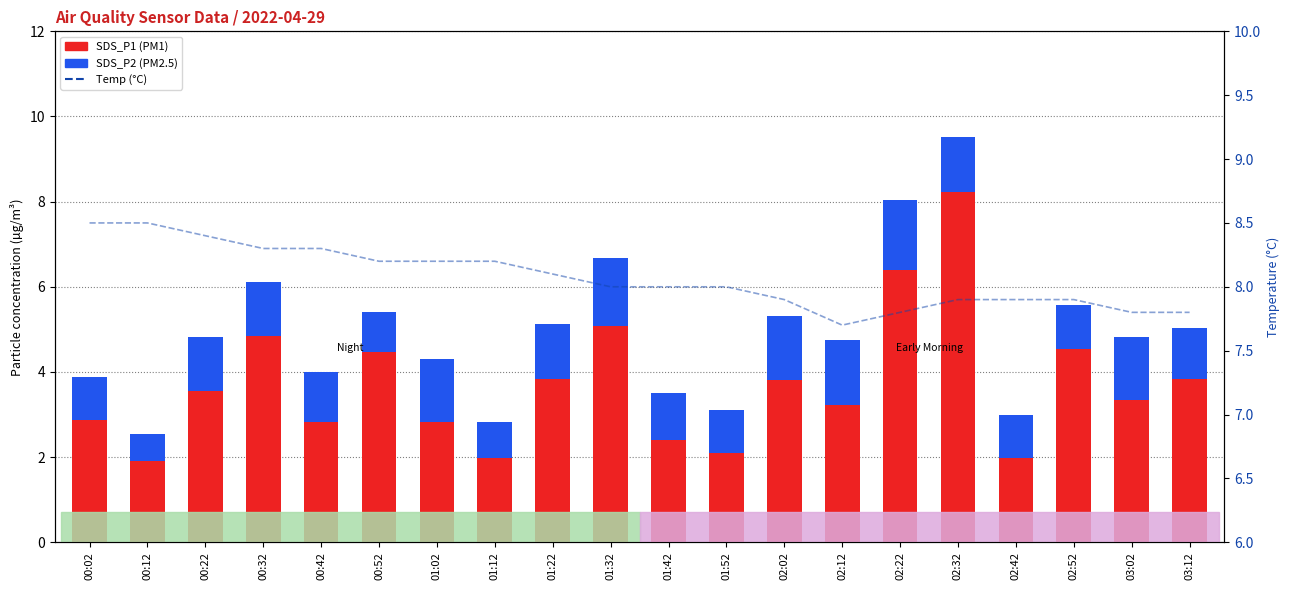

Which category has the highest value in the SDS_P1 (PM1) series?

02:32